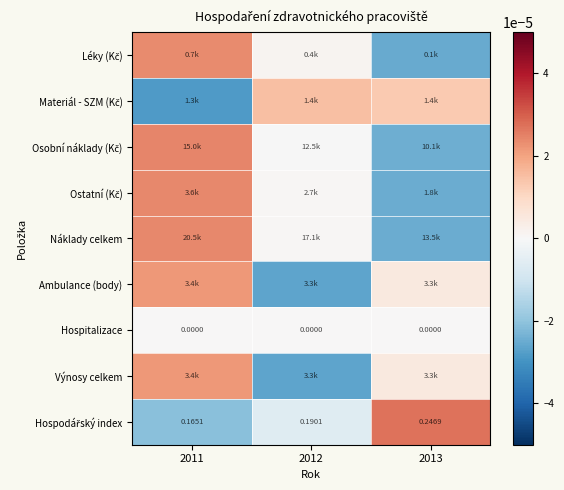

At which label is Hospodářský index closest to 0?

2012